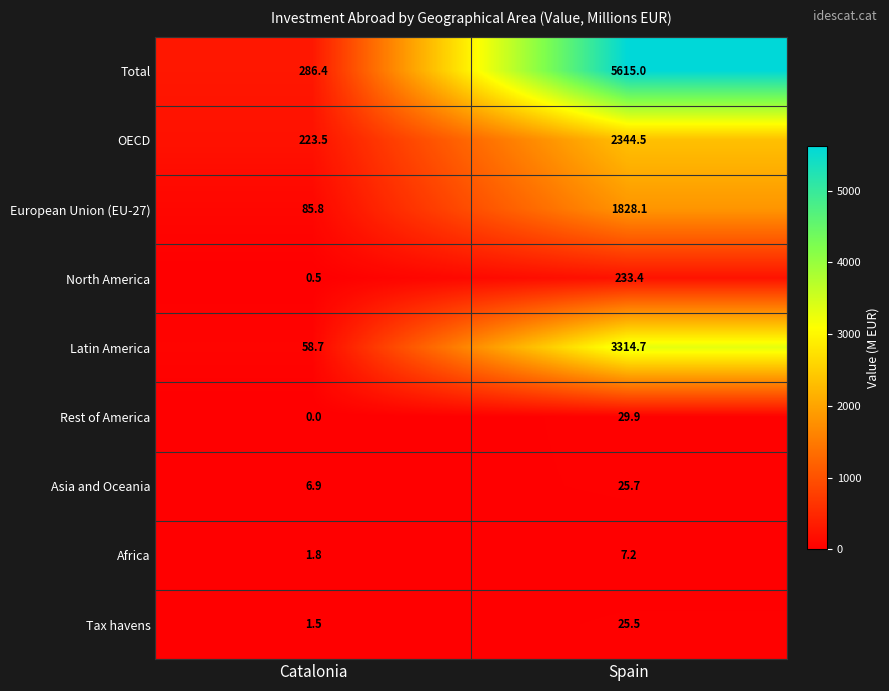

What is the difference between the maximum and minimum values in the European Union (EU-27) series?

1742.3